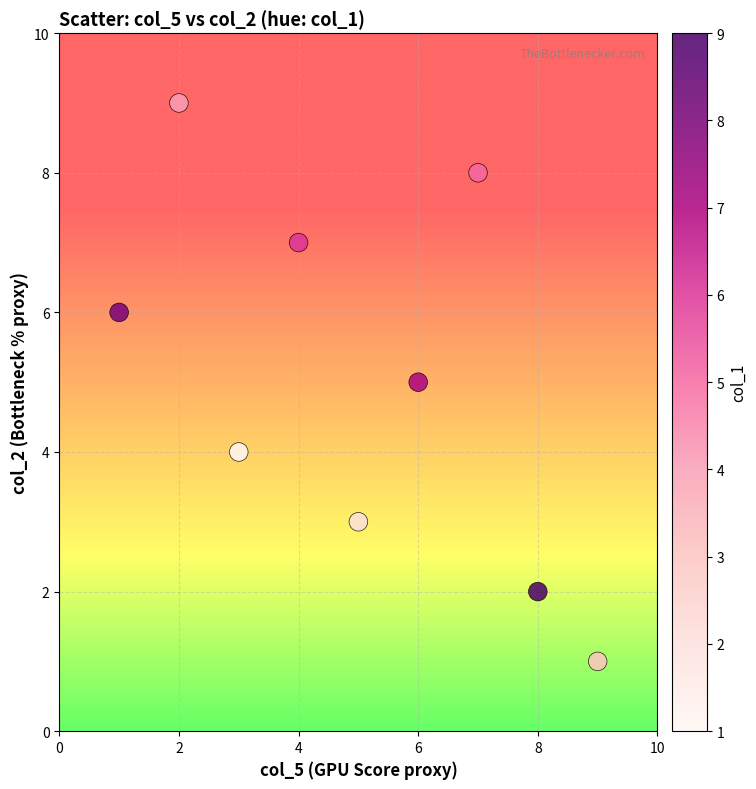

What is the range of Y values (max minus min)?

8